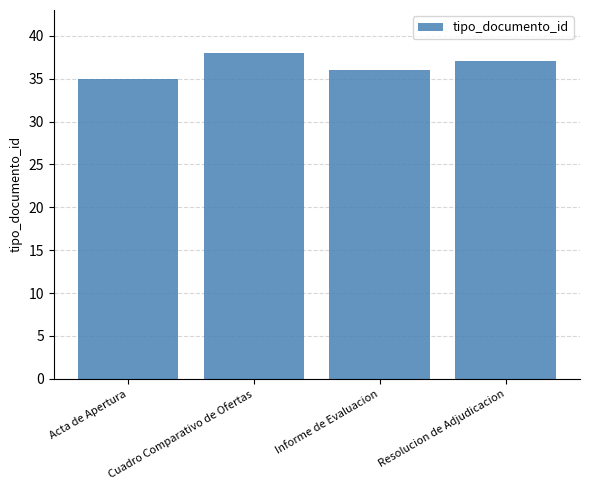

Reading left to right, what are all the values shown in this chart?

35	38	36	37